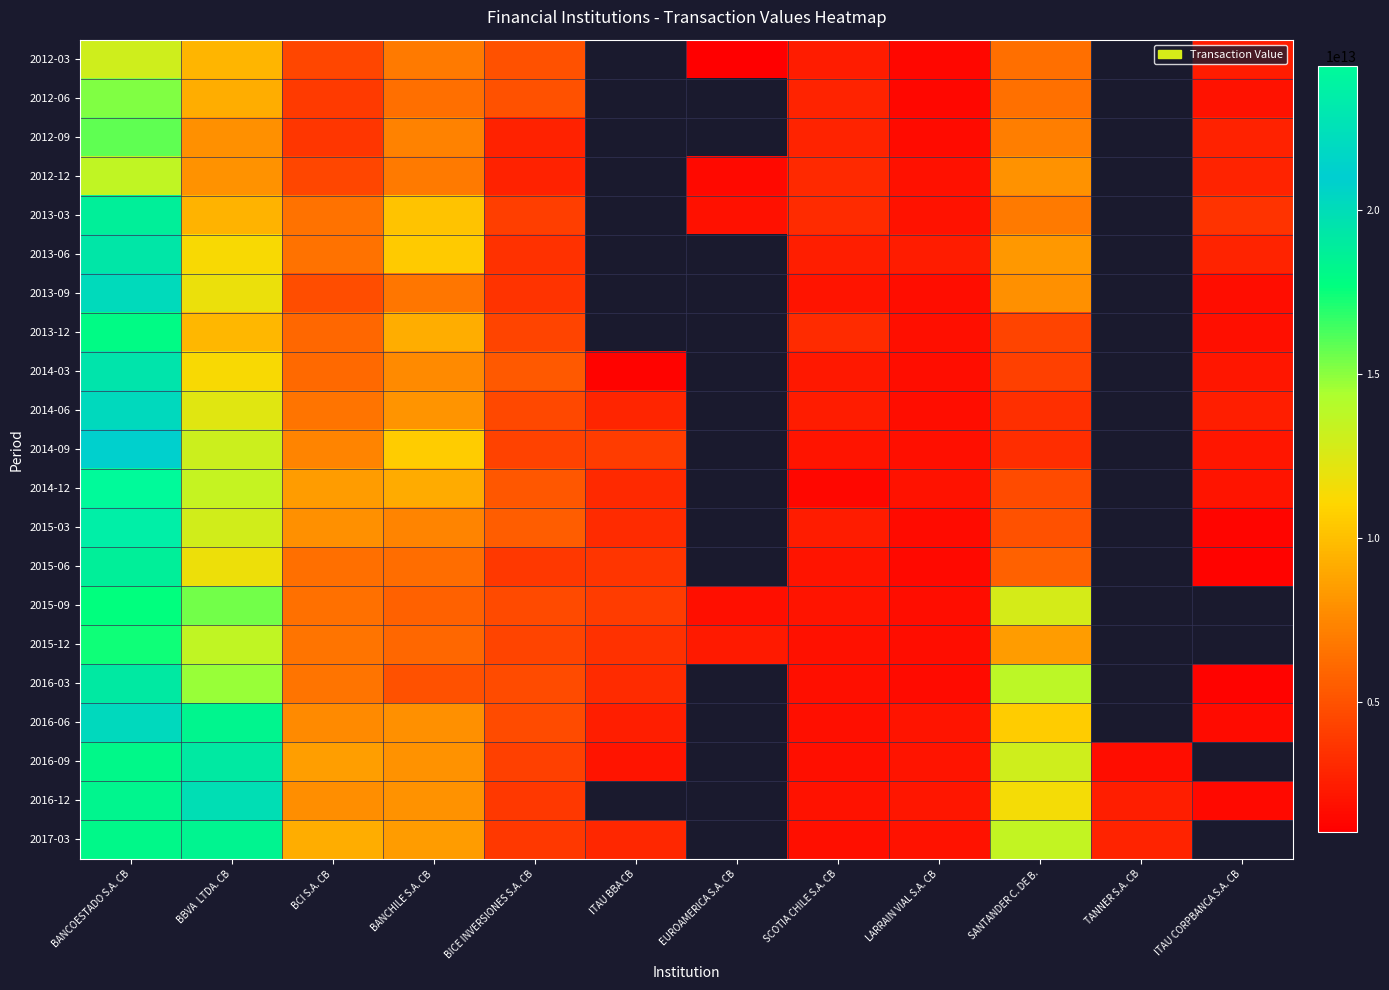

Which category has the lowest value in the 2015-12 series?

LARRAIN VIAL S.A. CB